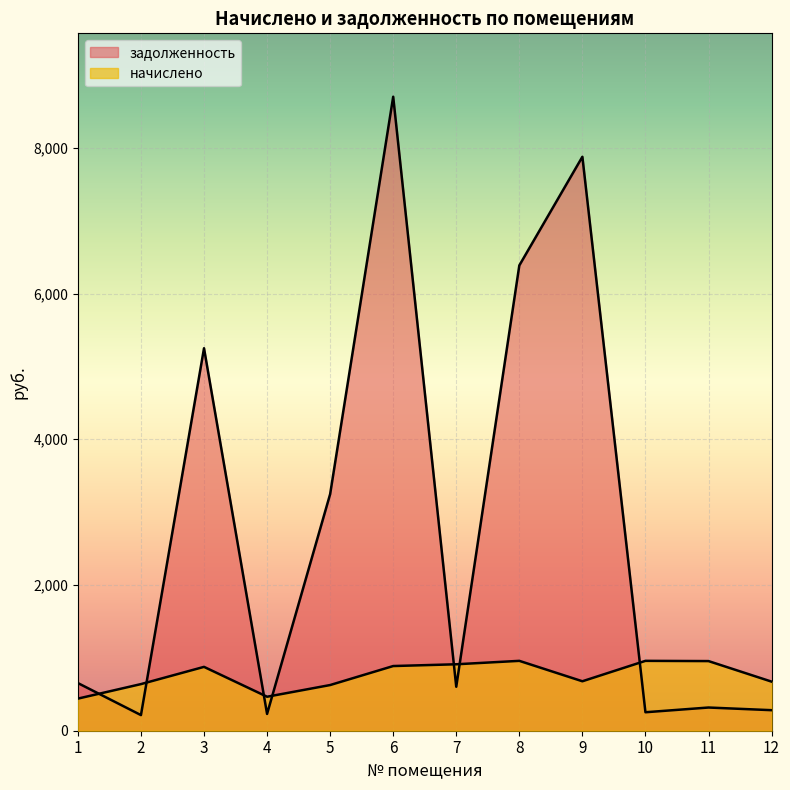

Which label corresponds to the largest value in the chart?

6